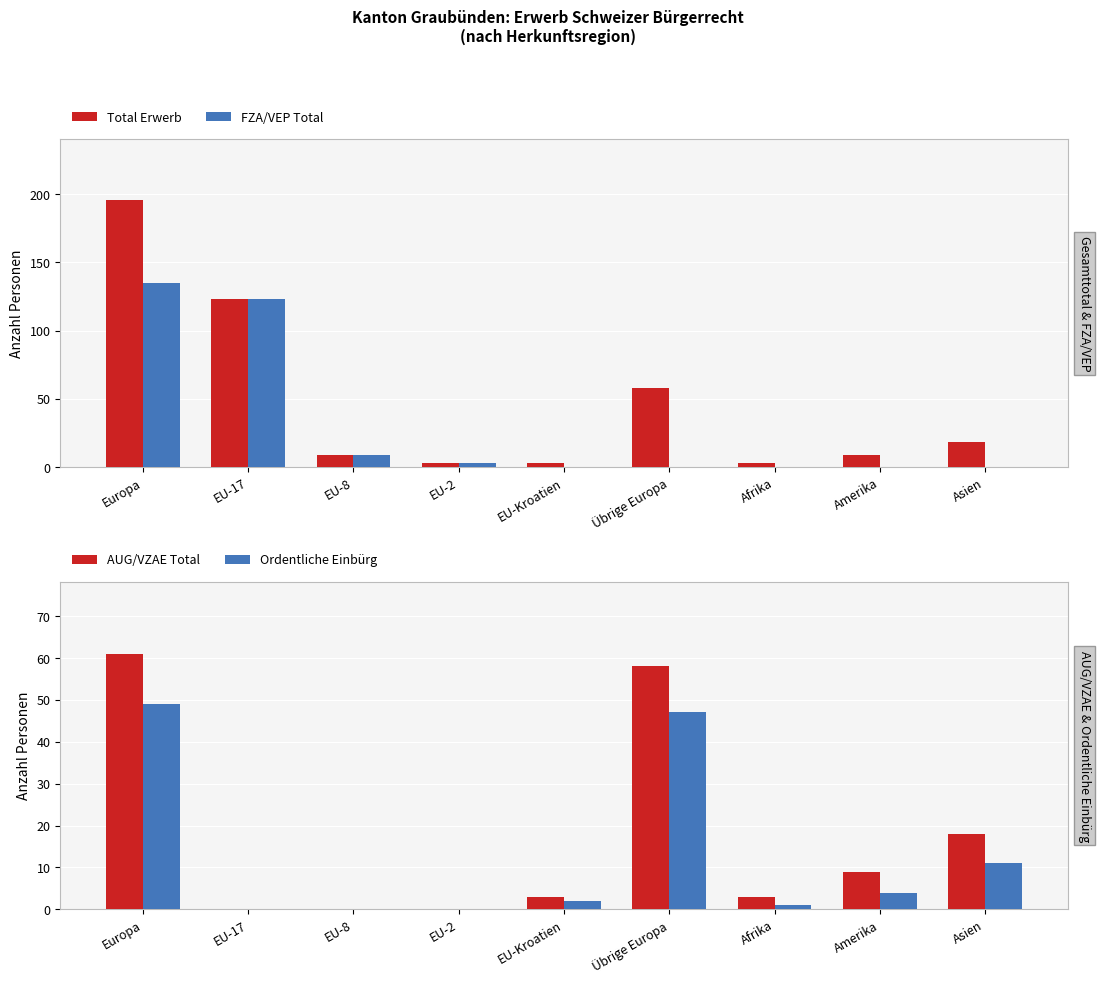

At how many categories does at least one series exceed 164?

1